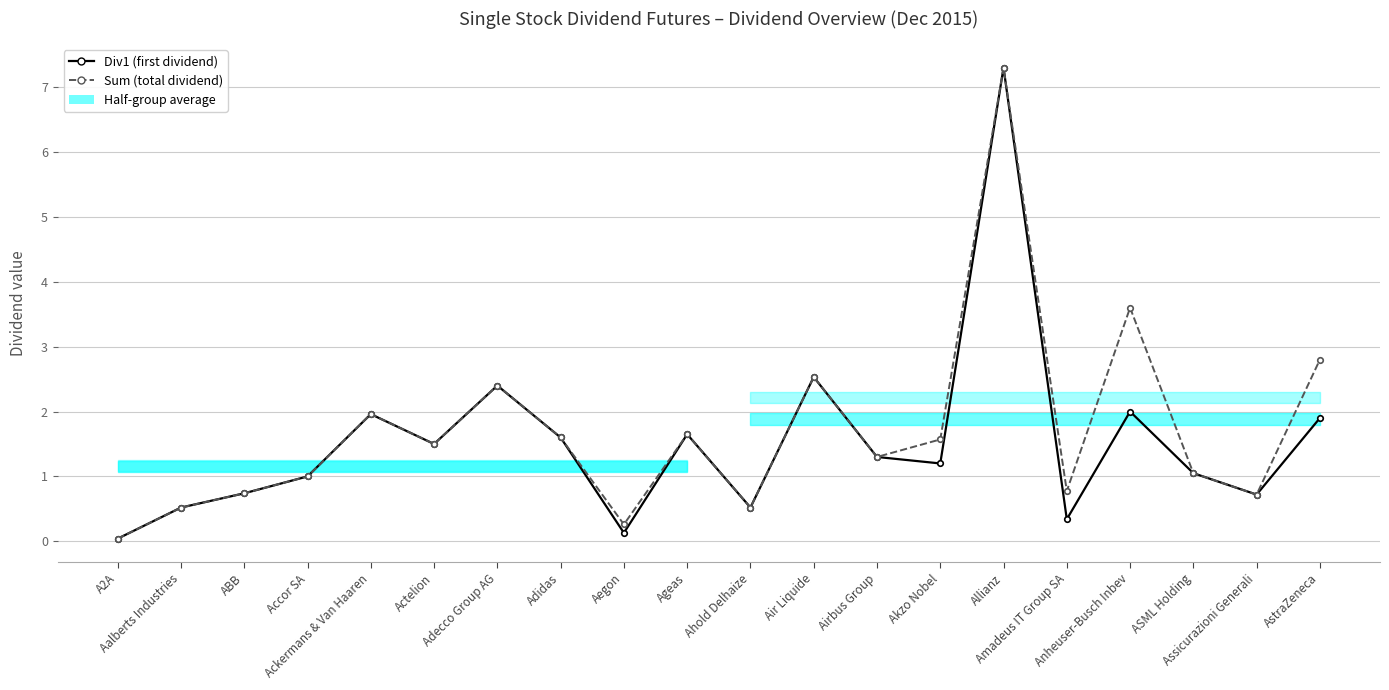

What position from the right is Akzo Nobel?

7